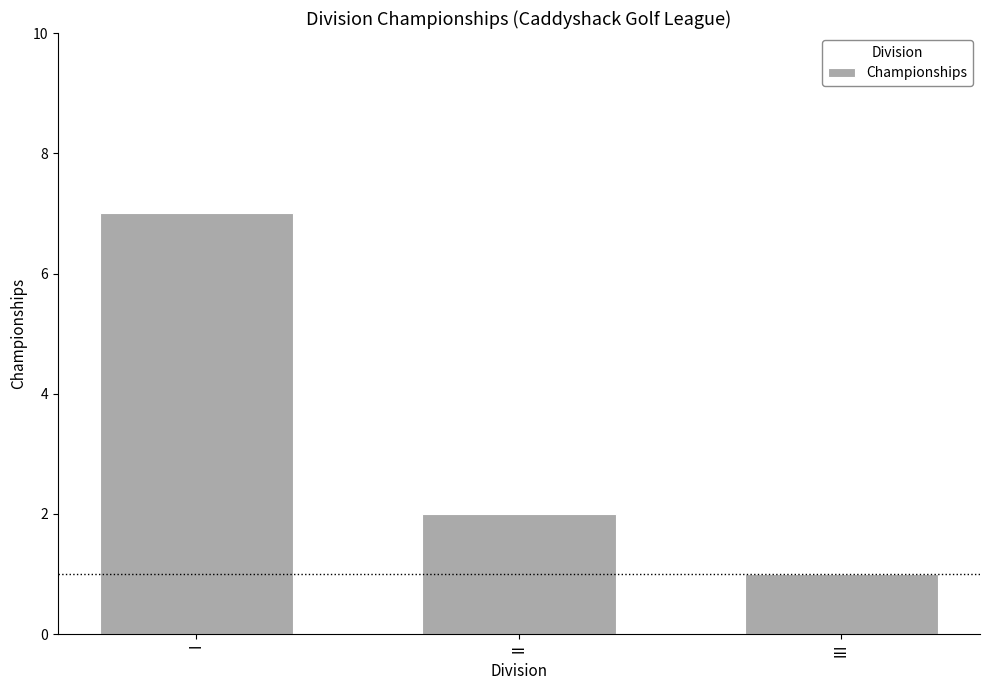

List the labels in order of value, largest first.

I, II, III